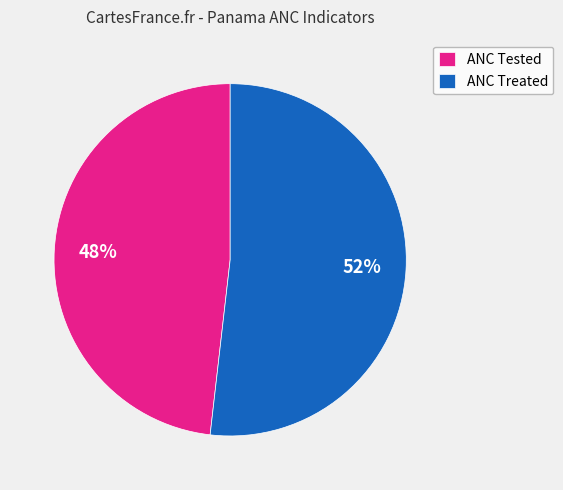

Combined, do ANC Treated and ANC Tested account for over 50%?

Yes